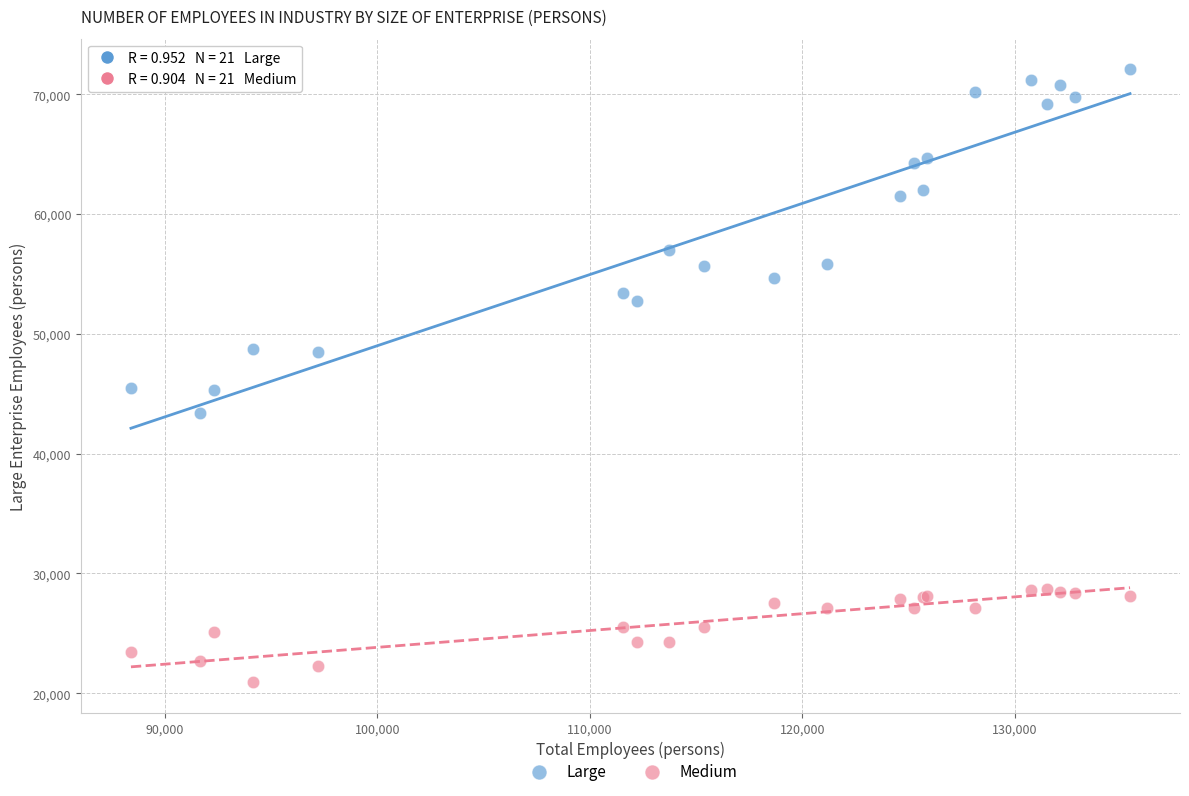

What are all the series names shown in the legend?

Large, Medium